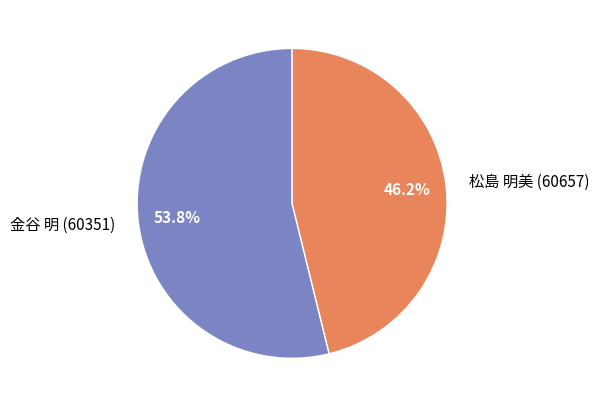

Which has a higher value, 松島 明美 (60657) or 金谷 明 (60351)?

金谷 明 (60351)